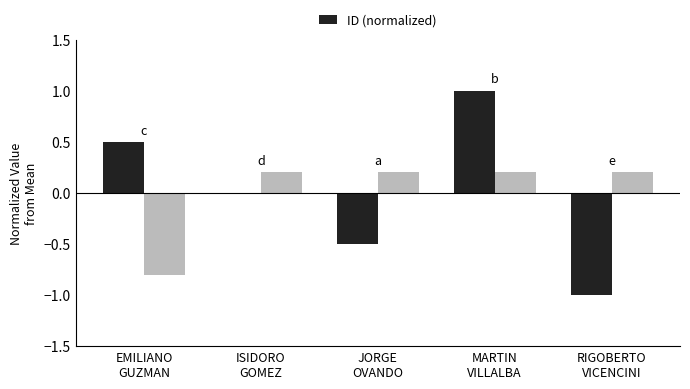

Does the chart contain any negative values?

Yes